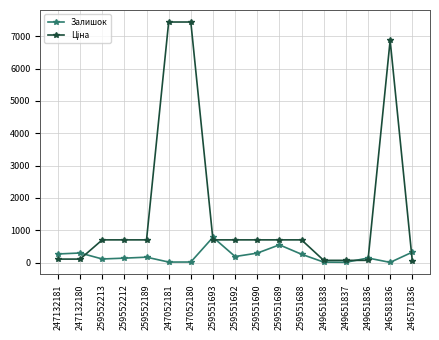

At how many categories does at least one series exceed 1828?

3